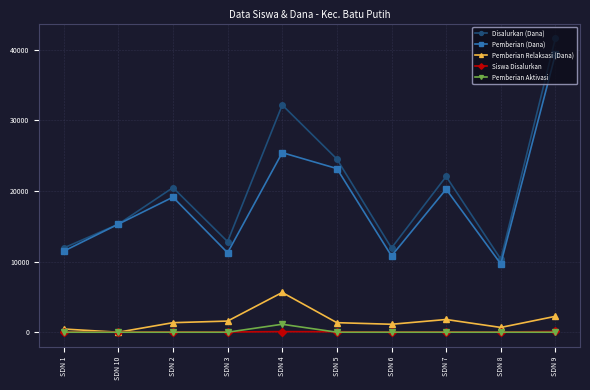

Rank the series by their maximum value, from lowest to highest.

Siswa Disalurkan, Pemberian Aktivasi, Pemberian Relaksasi (Dana), Pemberian (Dana), Disalurkan (Dana)